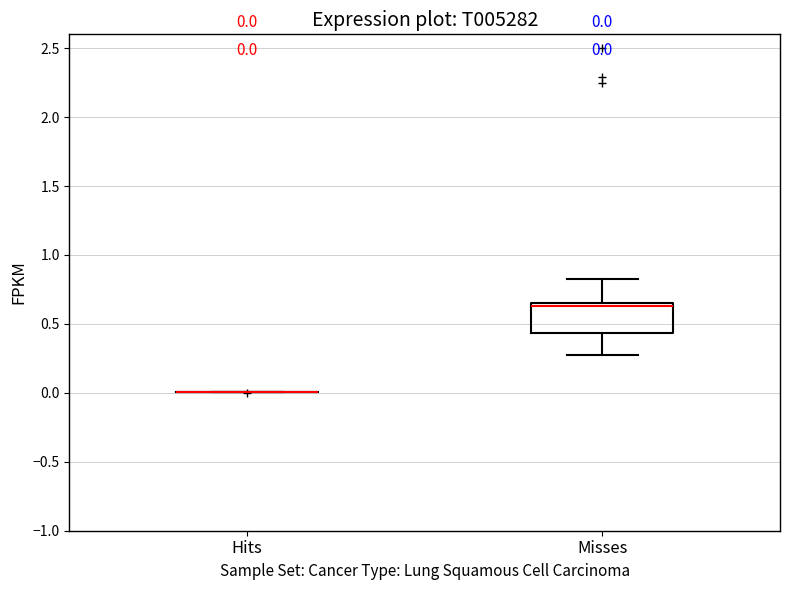

Comparing the boxes themselves (not the whiskers), which one is the tallest?

Misses